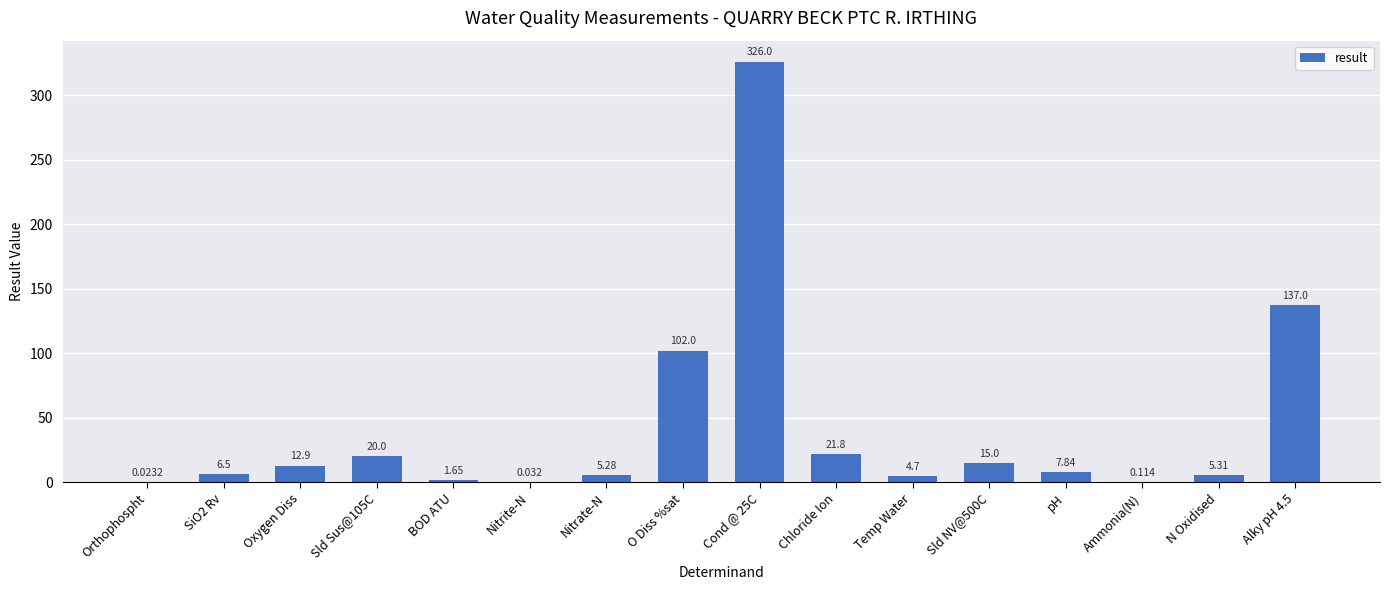

At which label does the data first exceed 7?

Oxygen Diss